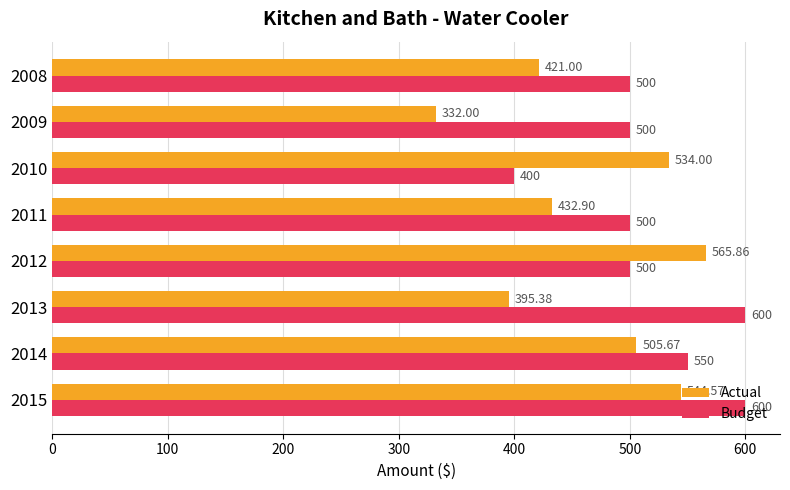

At which category is the sum across all series the highest?

2015